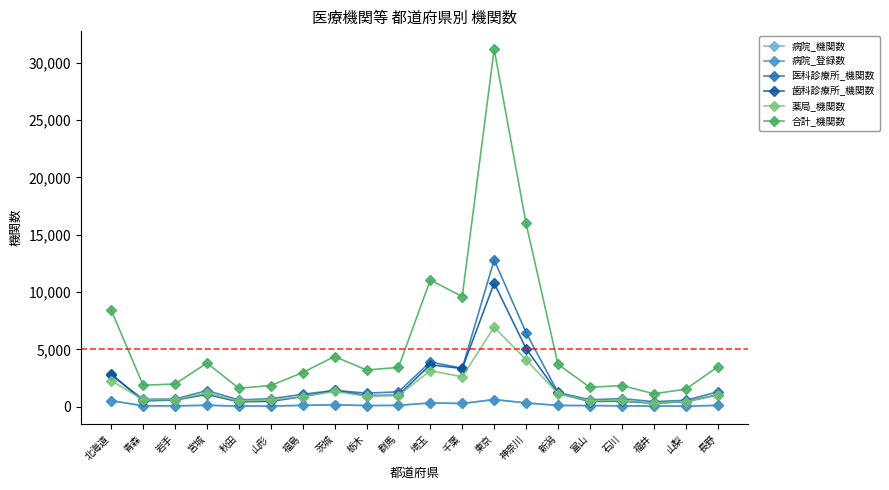

True or false: 合計_機関数 has a value of 10480 at 神奈川.

False